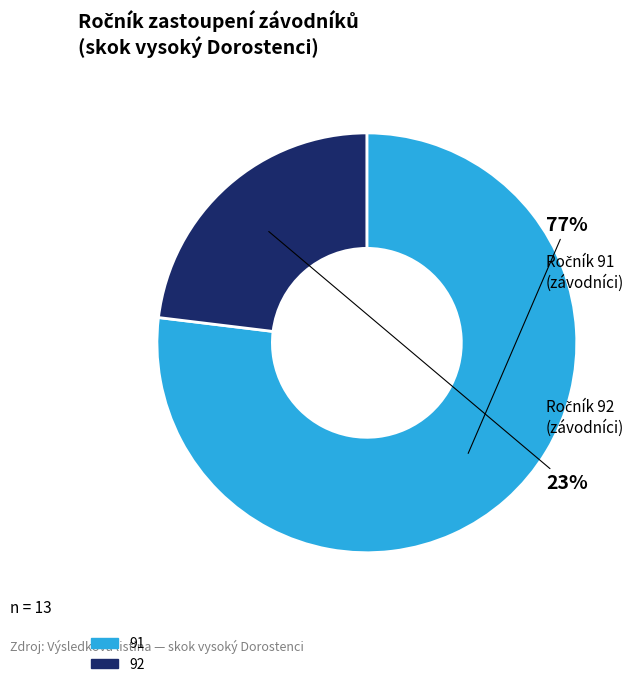

Which category has the smallest portion of the pie?

92